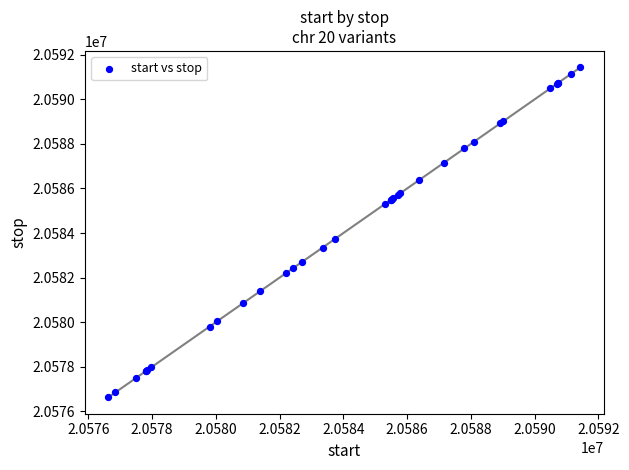

What Y value in the scatter plot is closest to 20584032?

20583750